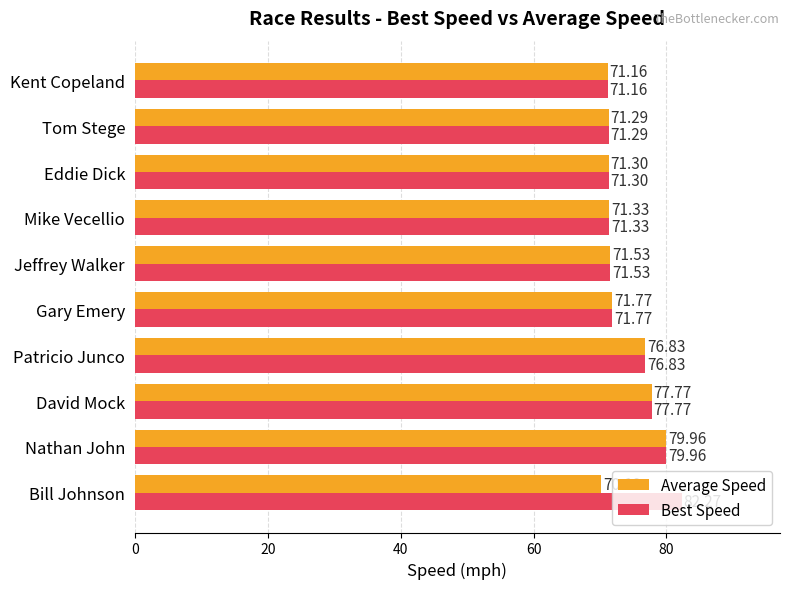

Where is Best Speed nearest to the value 76?

Patricio Junco